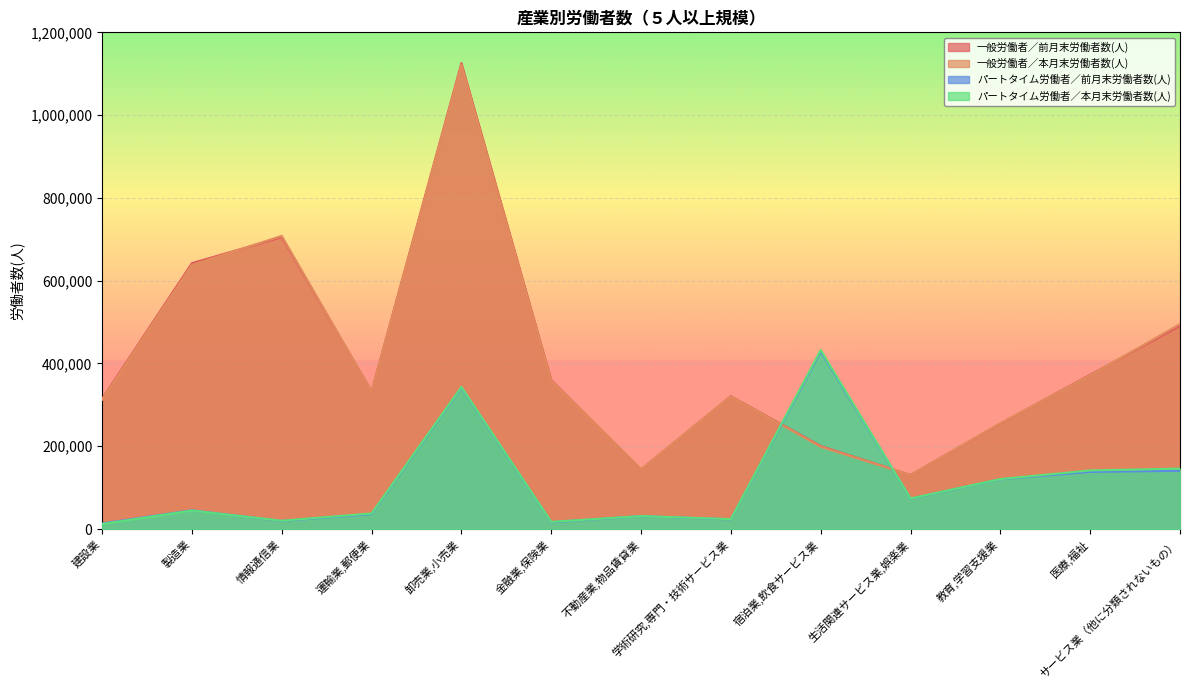

What value does the 一般労働者／本月末労働者数(人) series have at 製造業?

637799